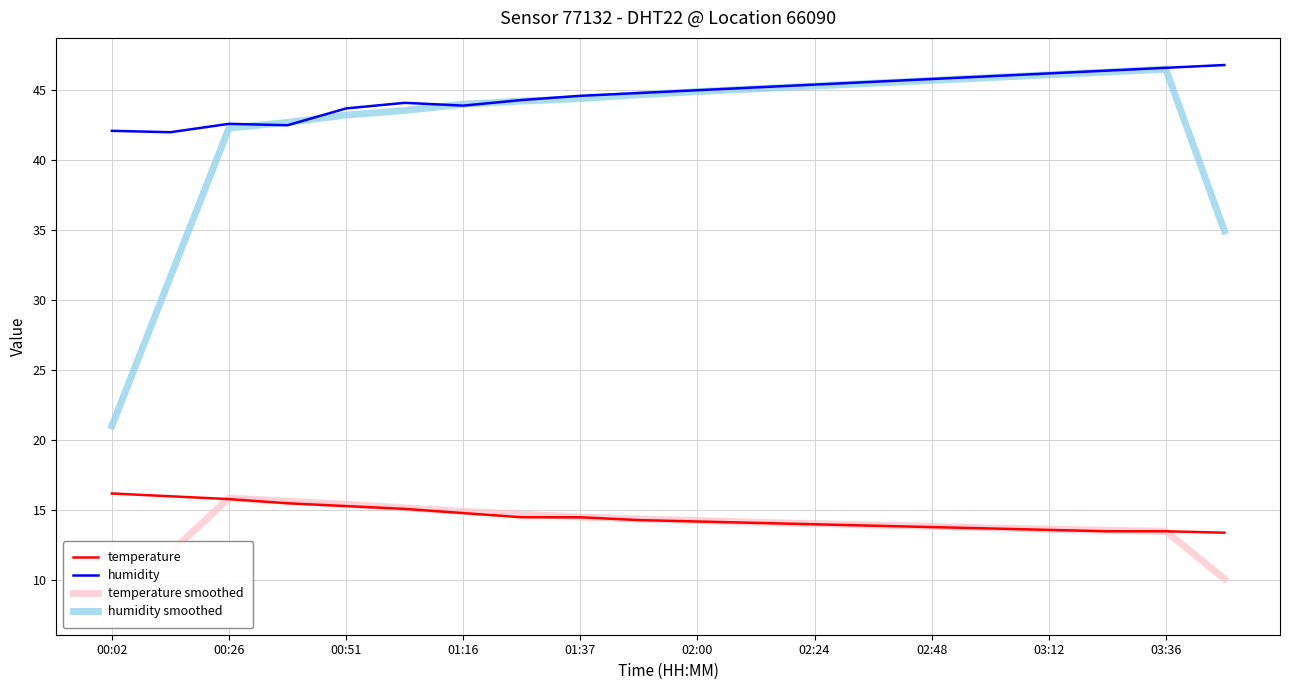

True or false: temperature and humidity intersect in this chart.

False